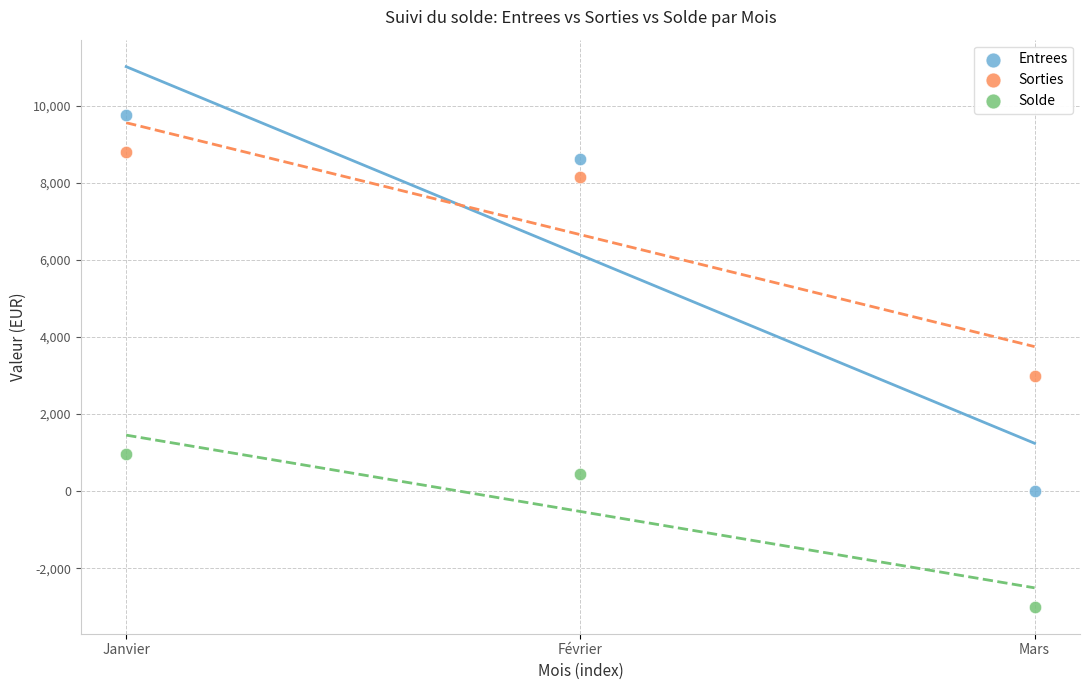

Which series has the largest Y range (max minus min)?

Entrees